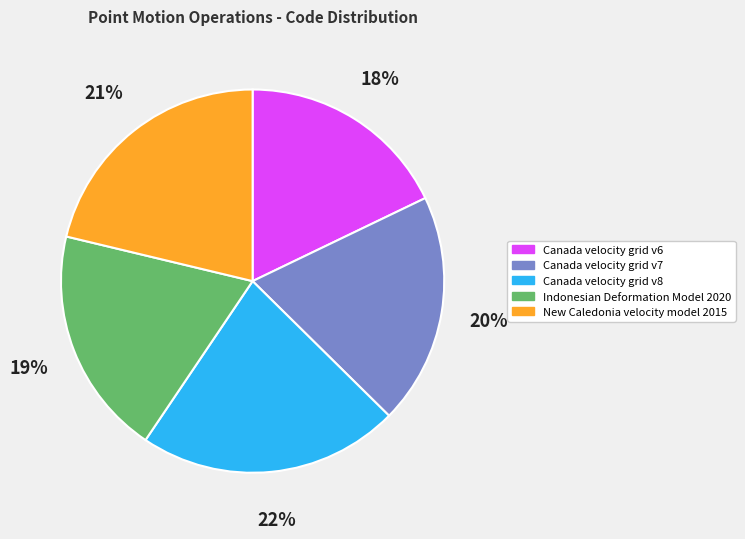

Is the sum of Indonesian Deformation Model 2020 and Canada velocity grid v7 greater than half?

No